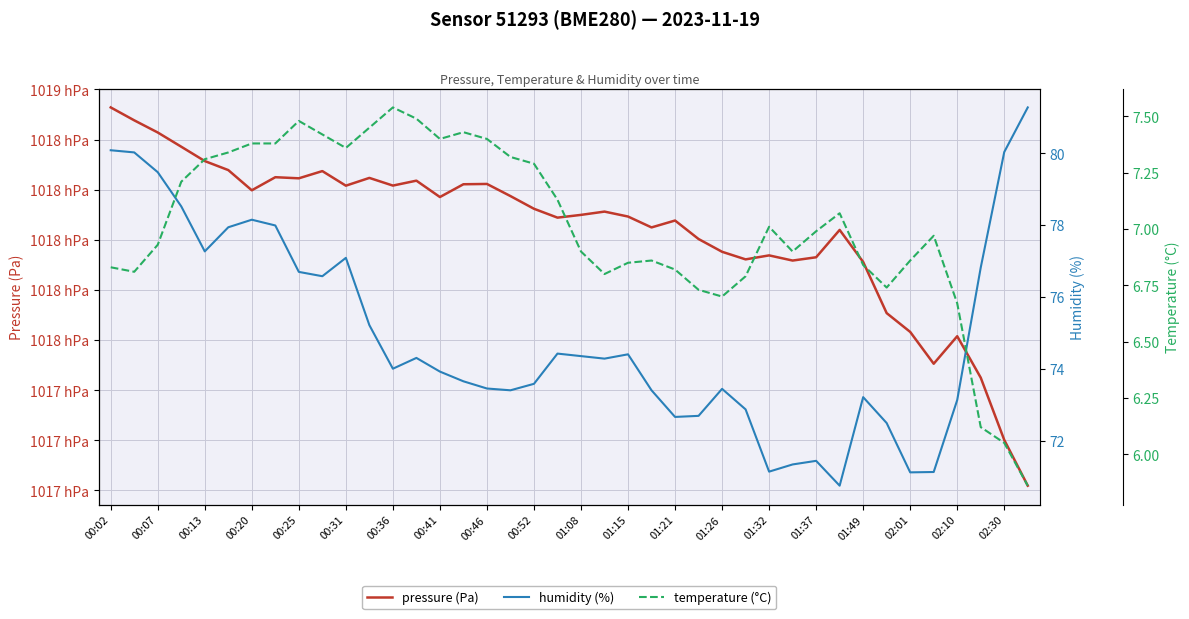

What is the spread (max minus min) of values at 25?

101793.6